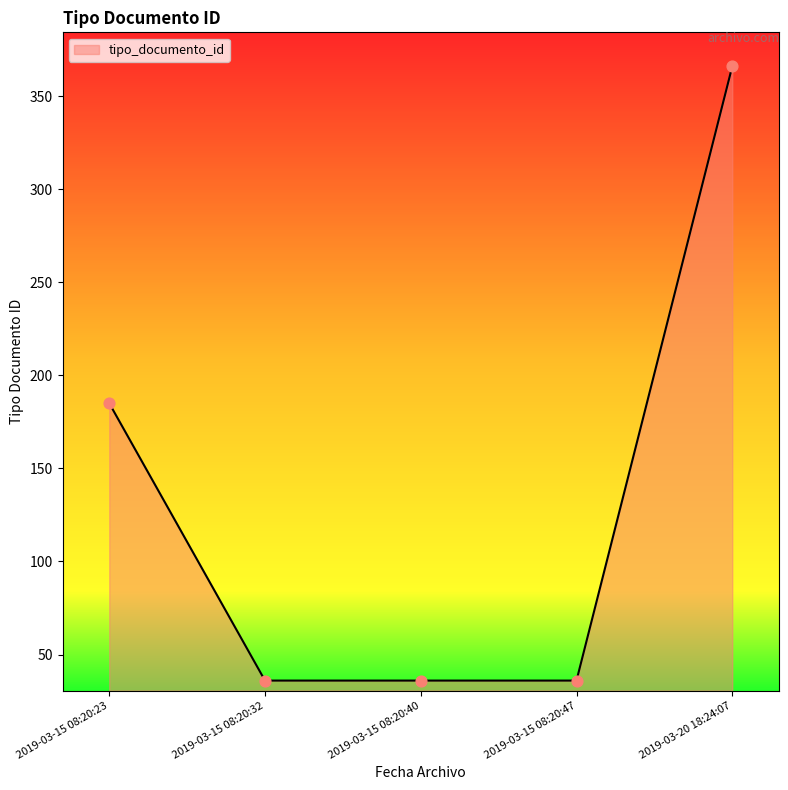

What is the change in value from 2019-03-15 08:20:23 to 2019-03-15 08:20:40?

-149